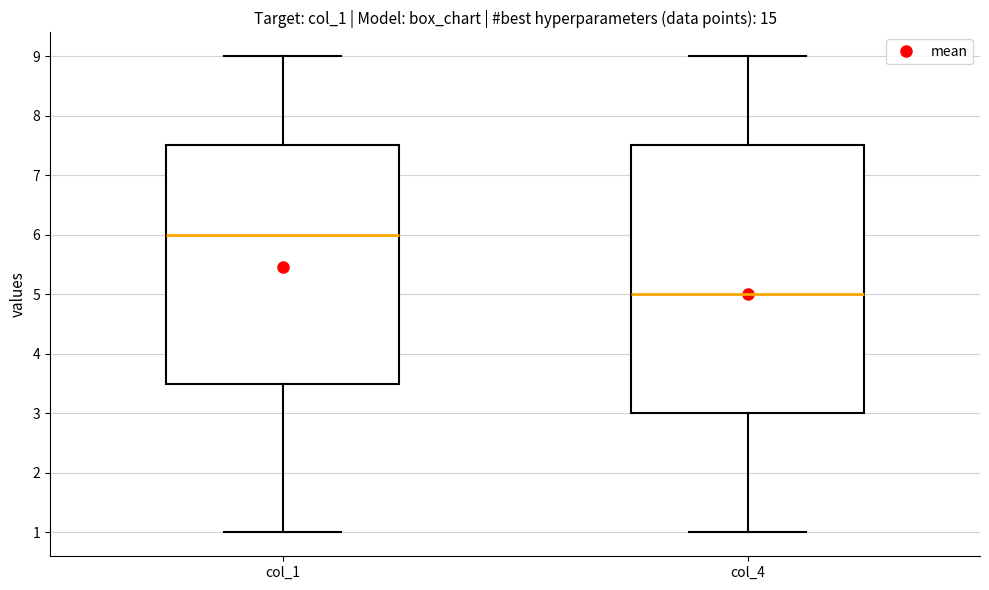

Where does the upper whisker of the box for col_1 end on the y-axis? The values are not printed on the chart, so give them approximately, as read against the axis.

9.0